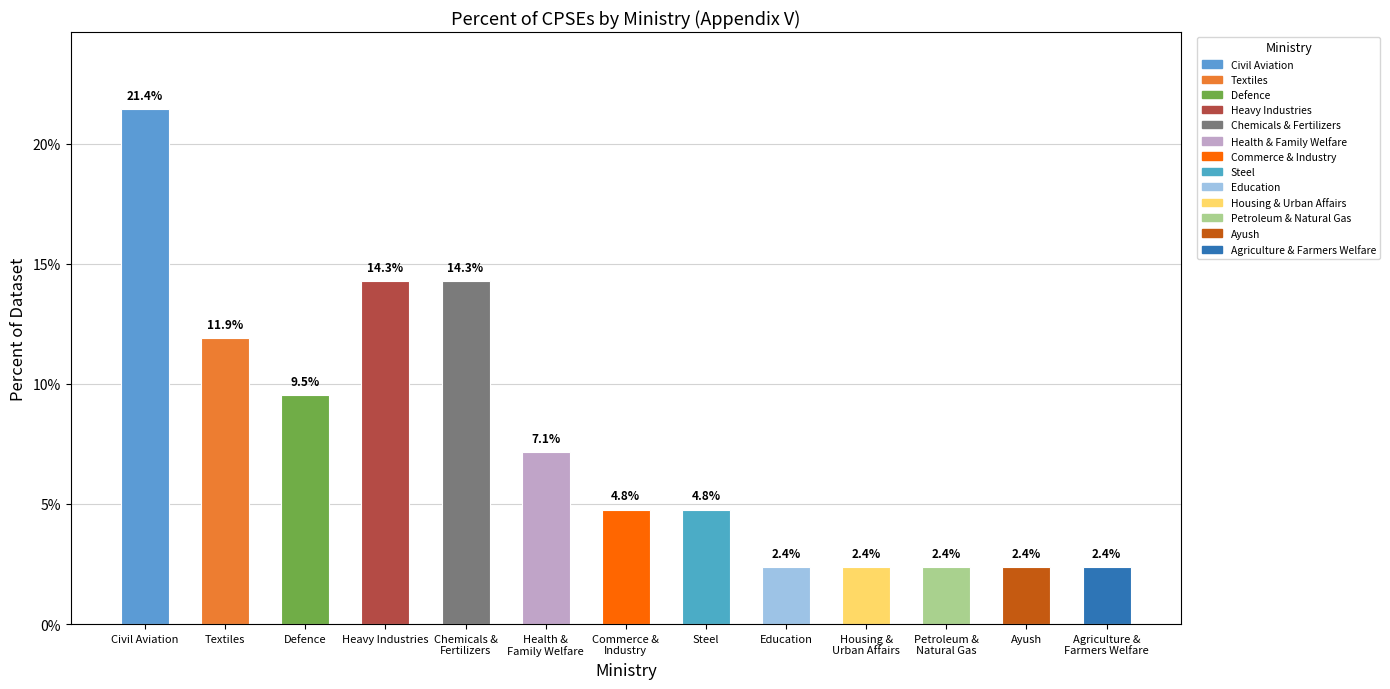

What is the change in value from Chemicals &
Fertilizers to Agriculture &
Farmers Welfare?

-11.9